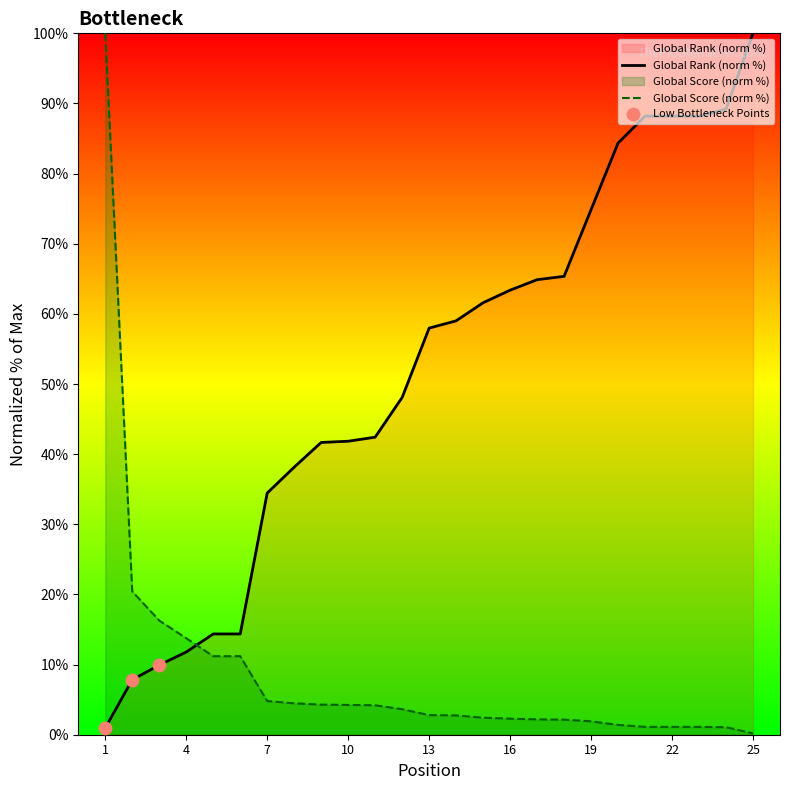

What are all the series names shown in the legend?

Global Rank, Global Score